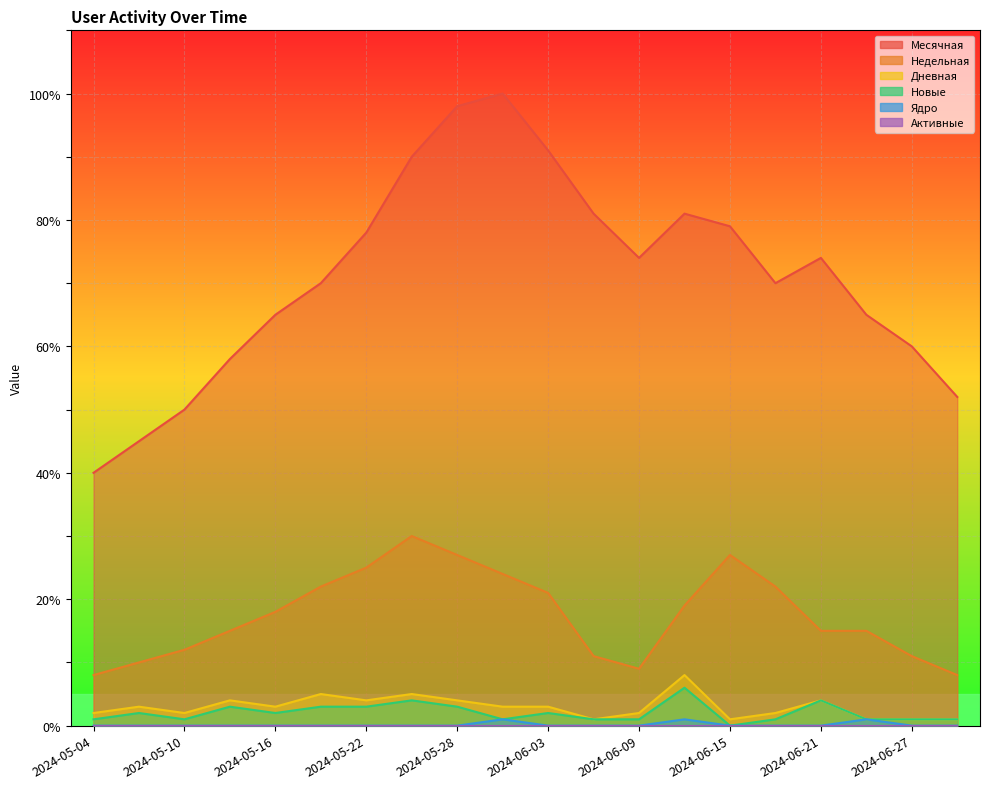

Which category has the highest value across all series?

2024-05-31